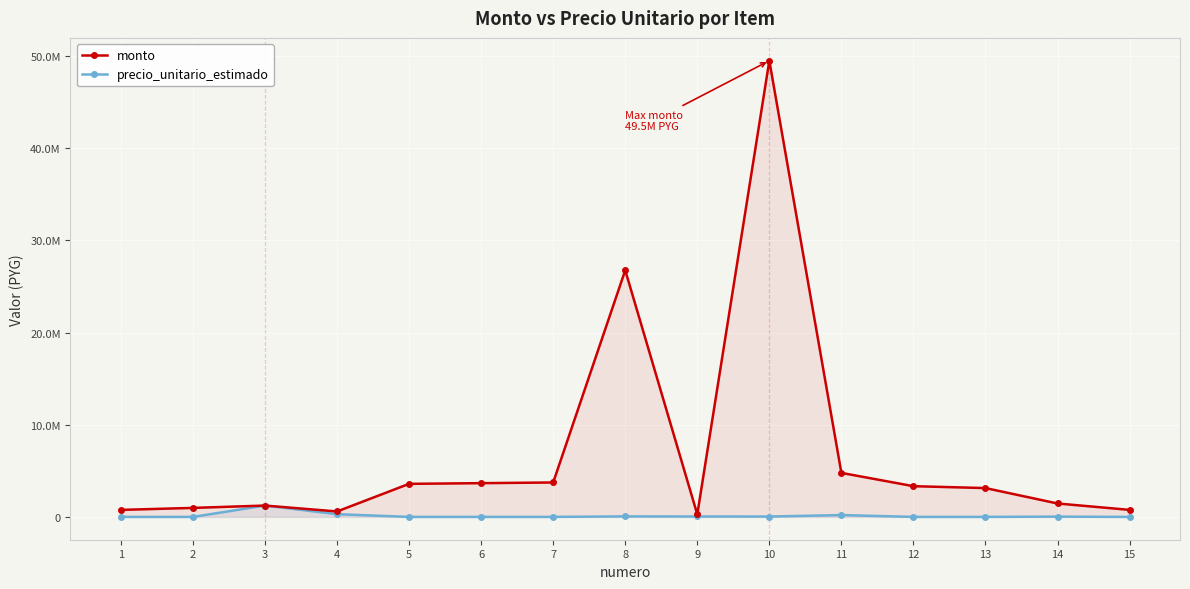

True or false: monto has more than 2 interior local peaks.

True